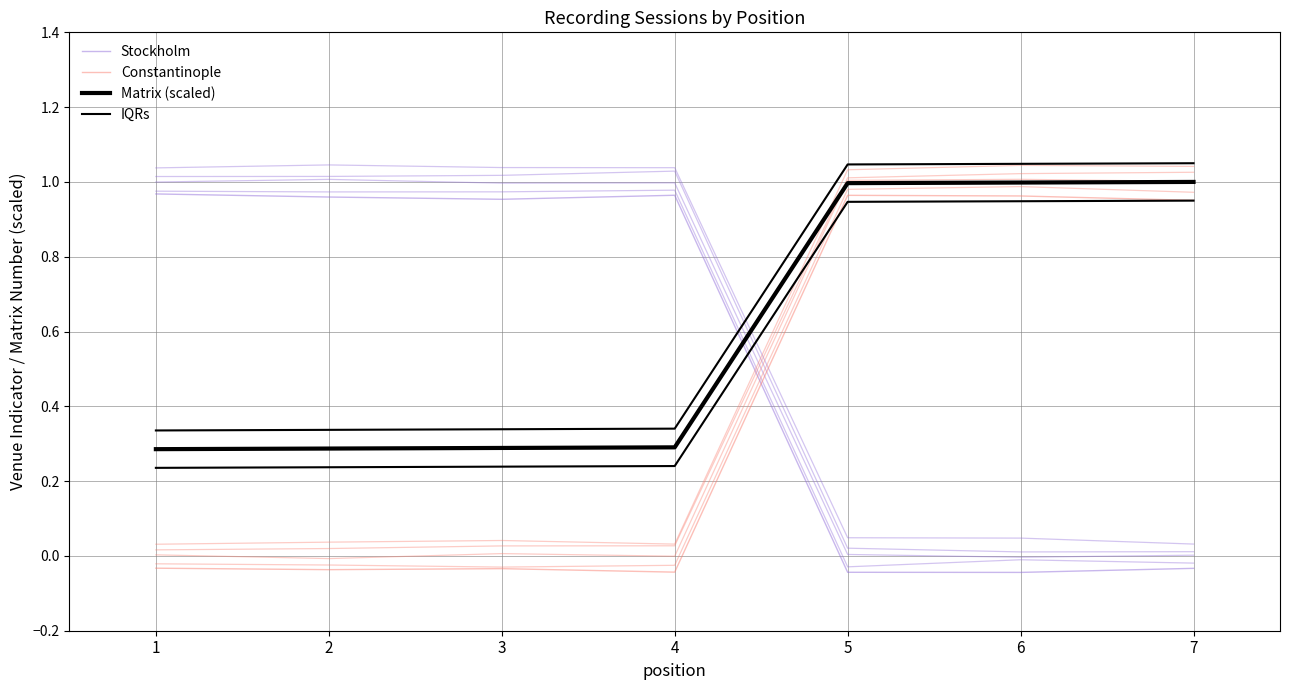

Which label corresponds to the largest value in the chart?

7